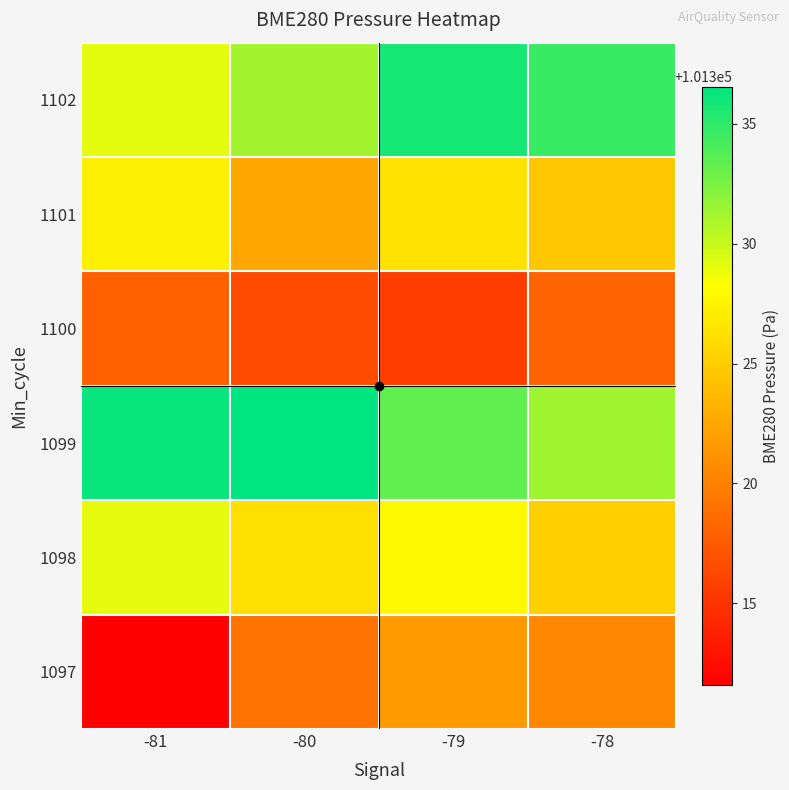

What is the total value across all series at -81?

607951.2